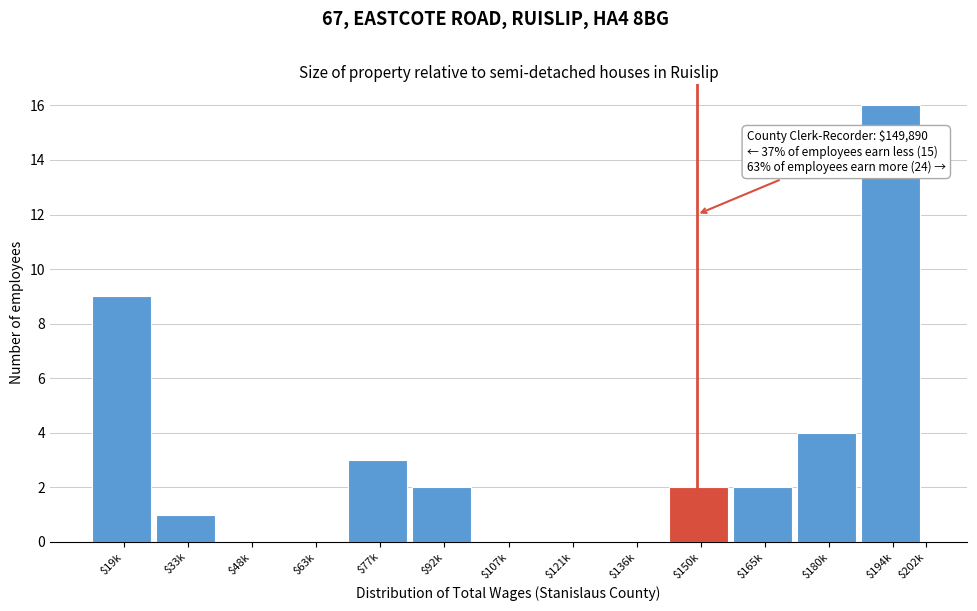

Where is the data nearest to the value 8?

$19k